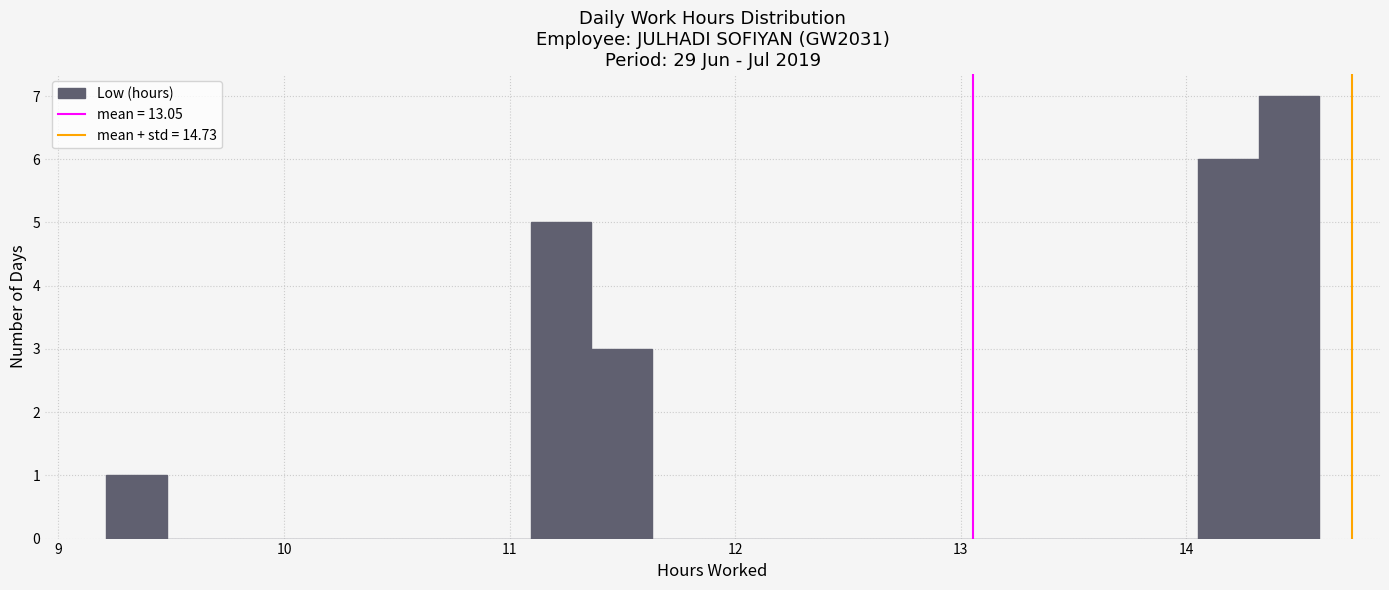

Around what value on the x-axis is the tallest bar? Give the approximate position of its centre, as read against the axis.

14.5